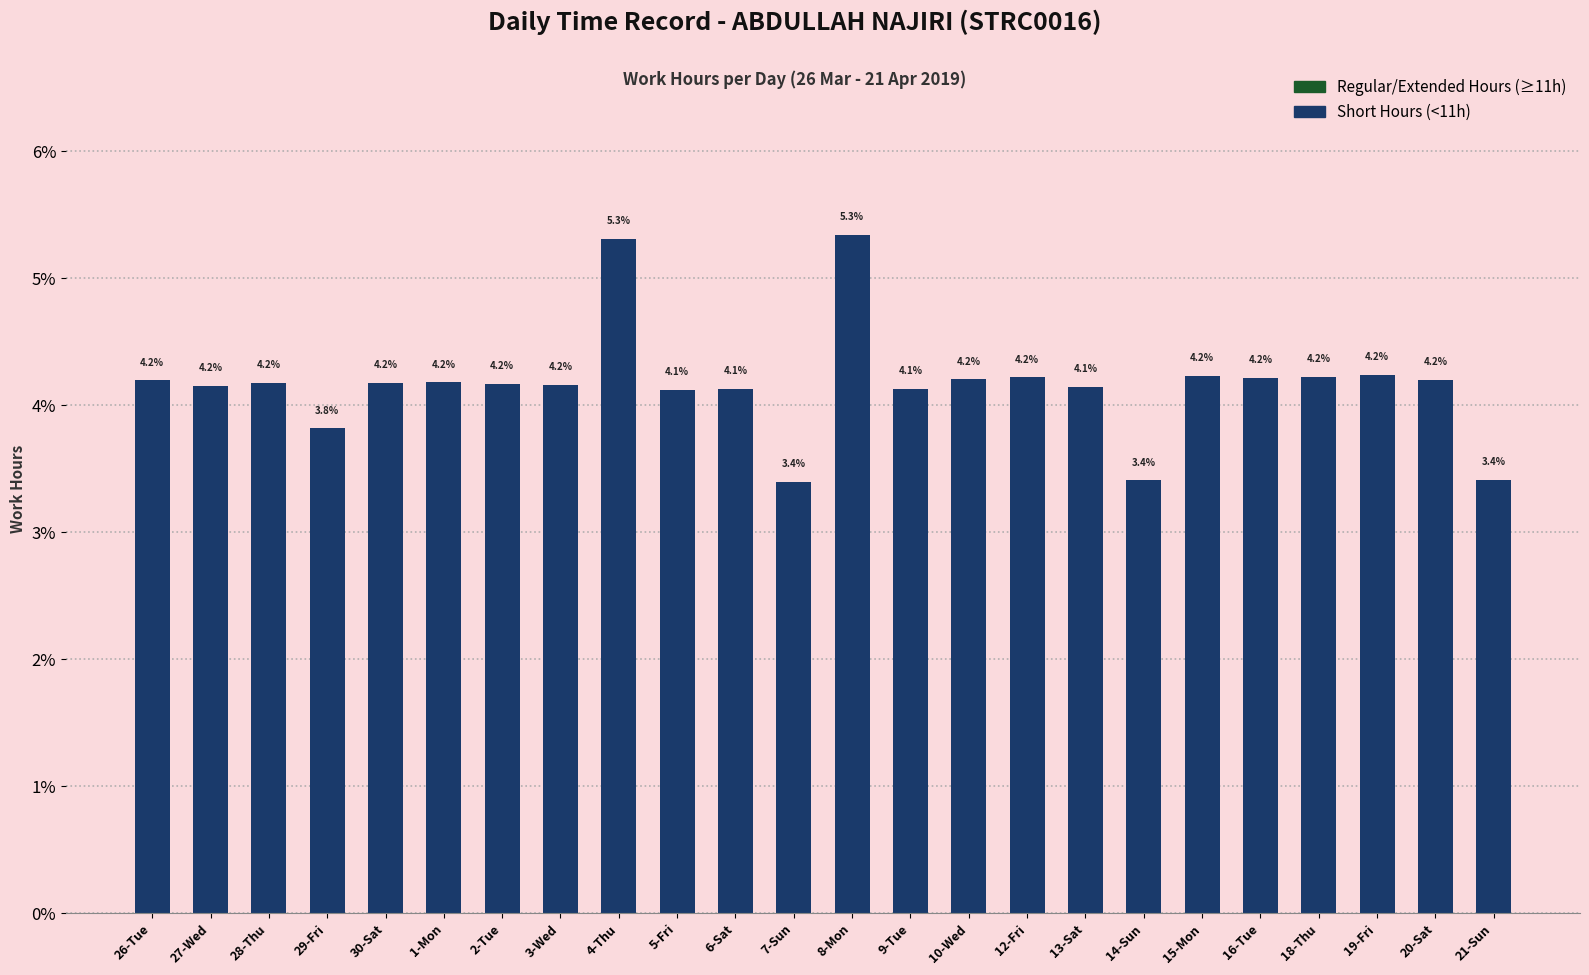

True or false: the data shows 6.9 at 26-Tue.

False